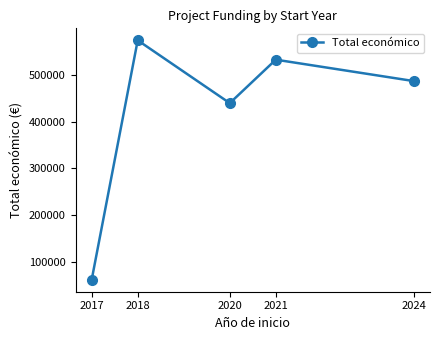

The value at 2020 is 439594. True or false?

True